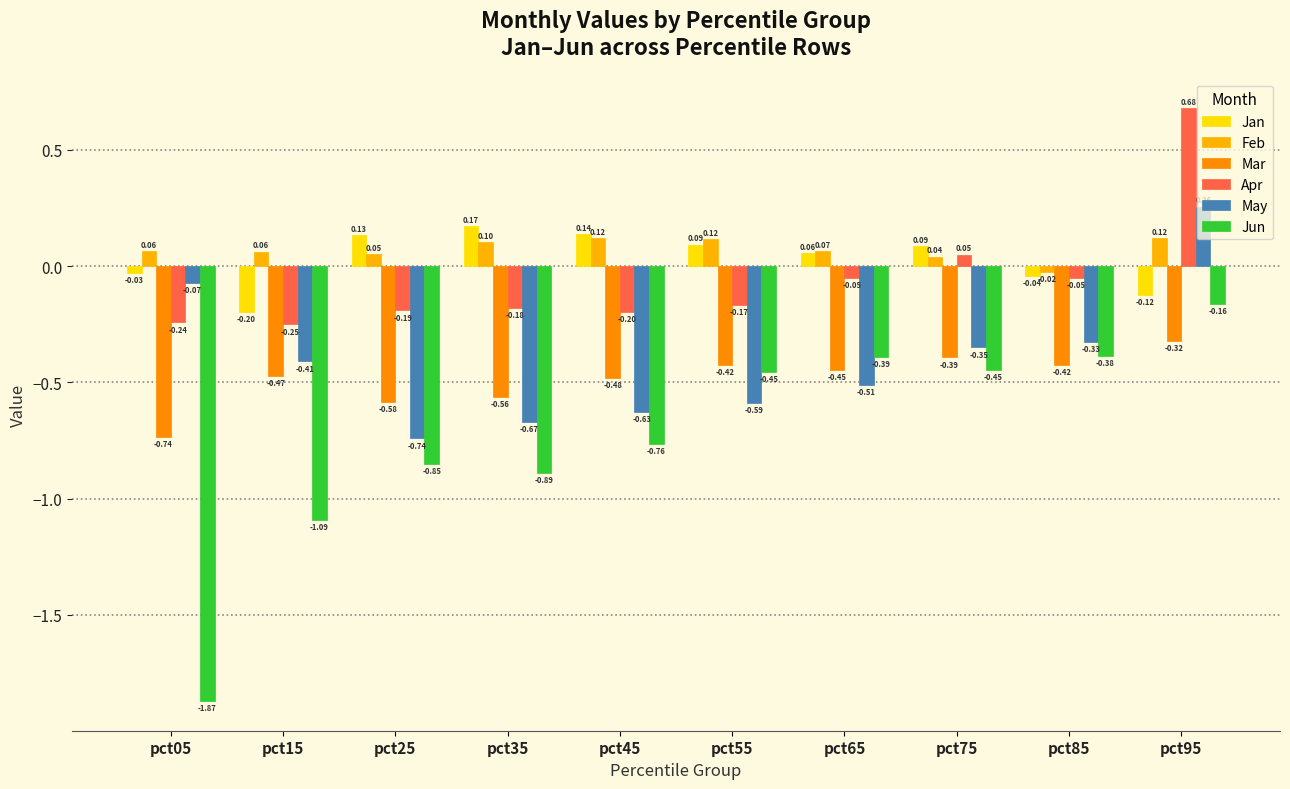

Does the chart contain stacked bars?

No